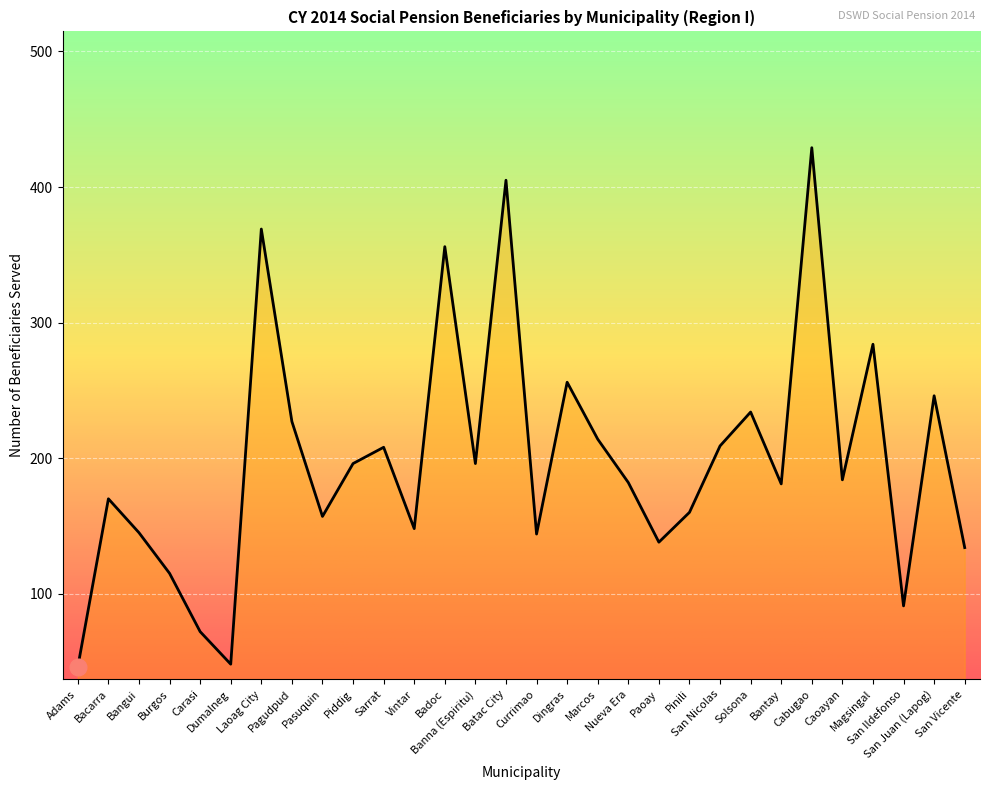

What is the smallest value displayed?

46